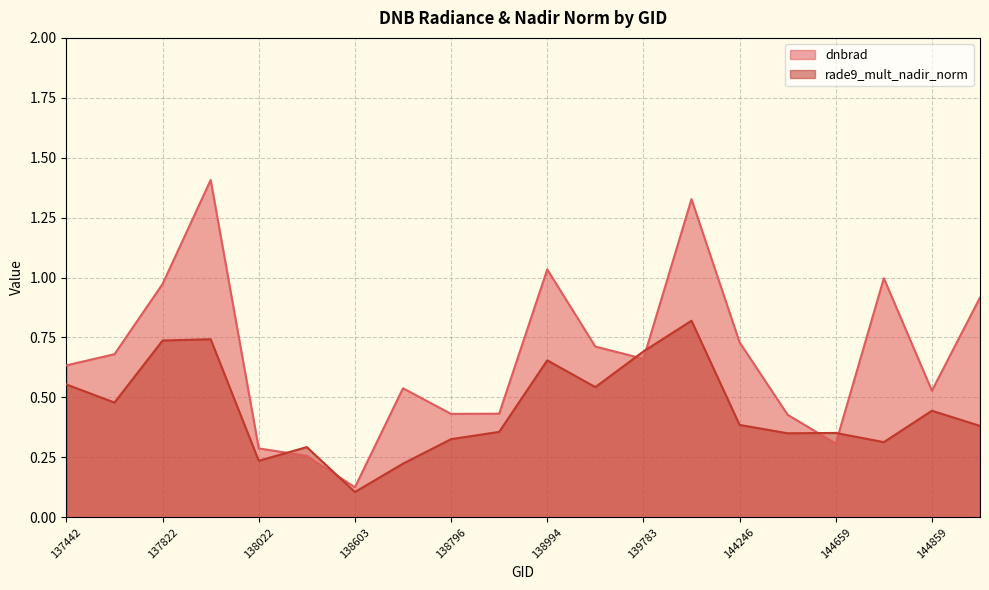

Reading right to left, extract all data points from this chart.

dnbrad: 144874=0.9	144859=0.5	144673=1.0	144659=0.3	144263=0.4	144246=0.7	139797=1.3	139783=0.7	139009=0.7	138994=1.0	138809=0.4	138796=0.4	138615=0.5	138603=0.1	138408=0.3	138022=0.3	138010=1.4	137822=1.0	137631=0.7	137442=0.6
rade9_mult_nadir_norm: 144874=0.4	144859=0.4	144673=0.3	144659=0.4	144263=0.4	144246=0.4	139797=0.8	139783=0.7	139009=0.5	138994=0.7	138809=0.4	138796=0.3	138615=0.2	138603=0.1	138408=0.3	138022=0.2	138010=0.7	137822=0.7	137631=0.5	137442=0.6